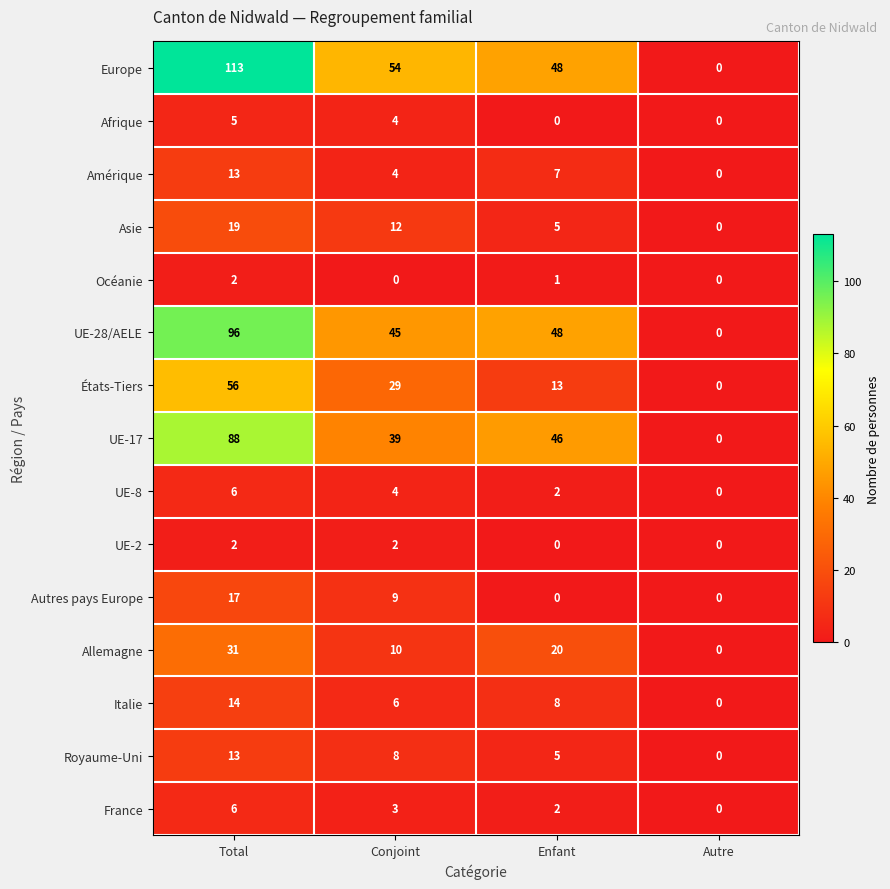

What is the average value of the Amérique series?

6